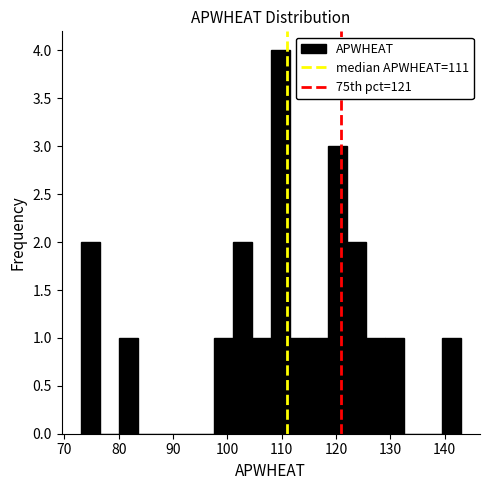

Around what value on the x-axis is the tallest bar? Give the approximate position of its centre, as read against the axis.

110